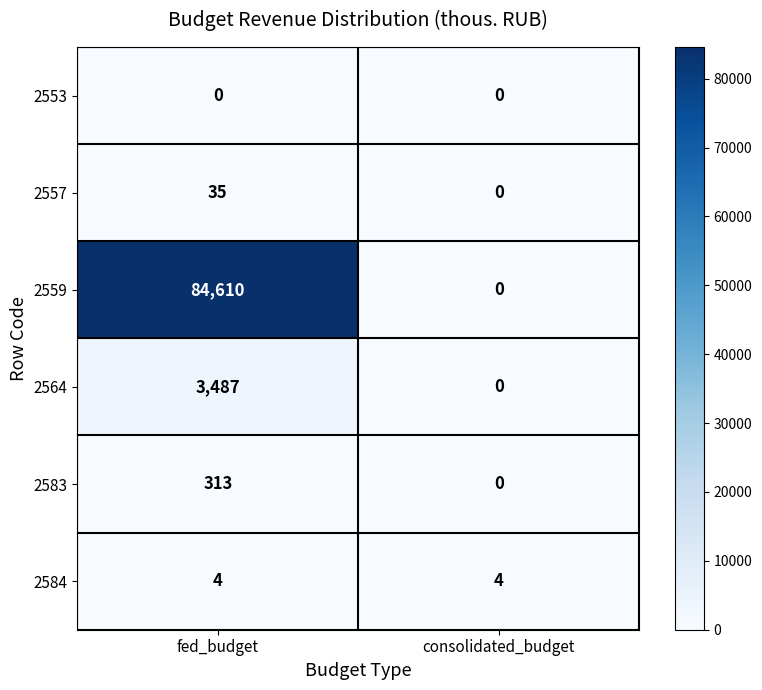

What is the sum of all 2557 values?

35